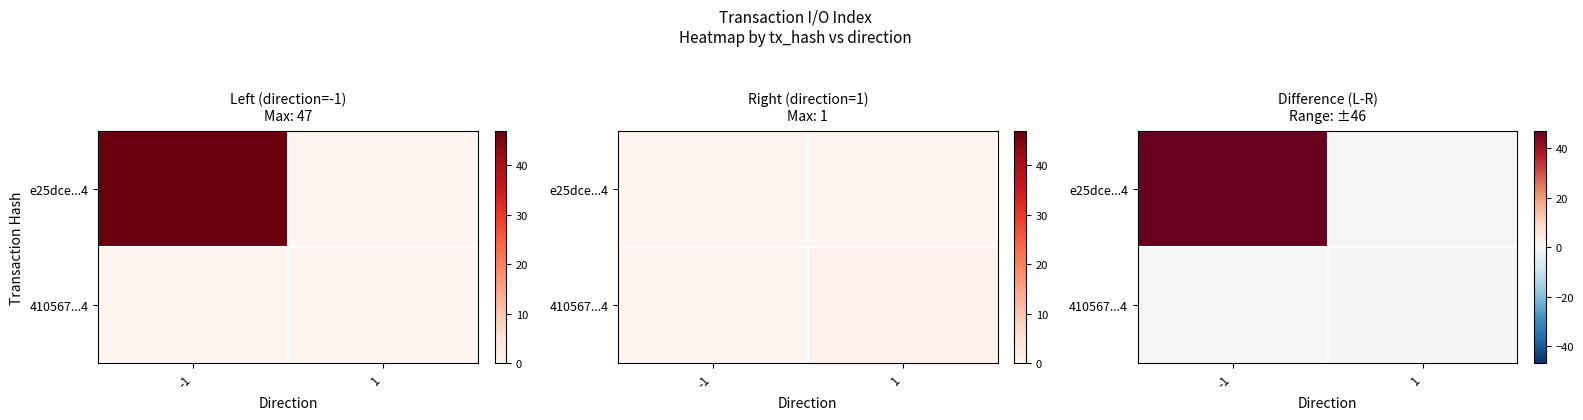

Which category has the lowest value across all series?

1